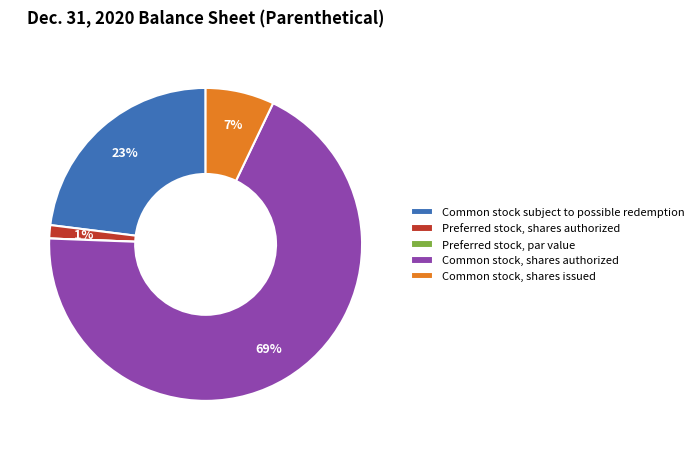

To the nearest percent, what portion does Common stock, shares authorized represent?

69%